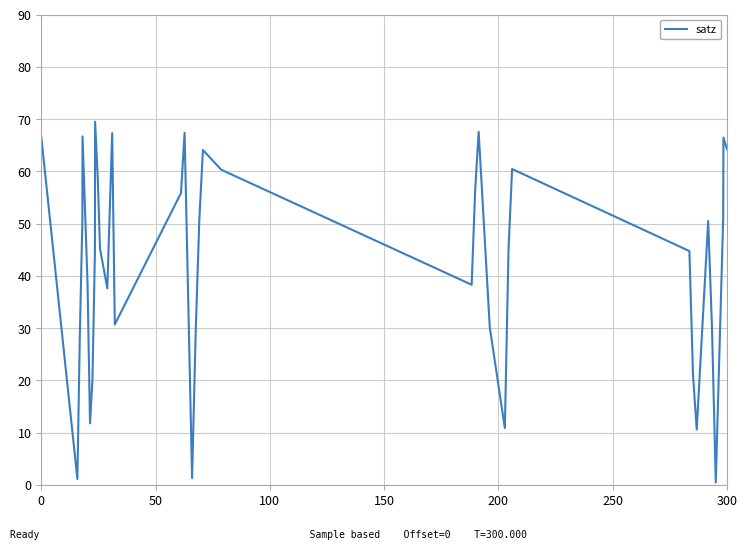

What is the difference between the maximum and minimum values?

69.0